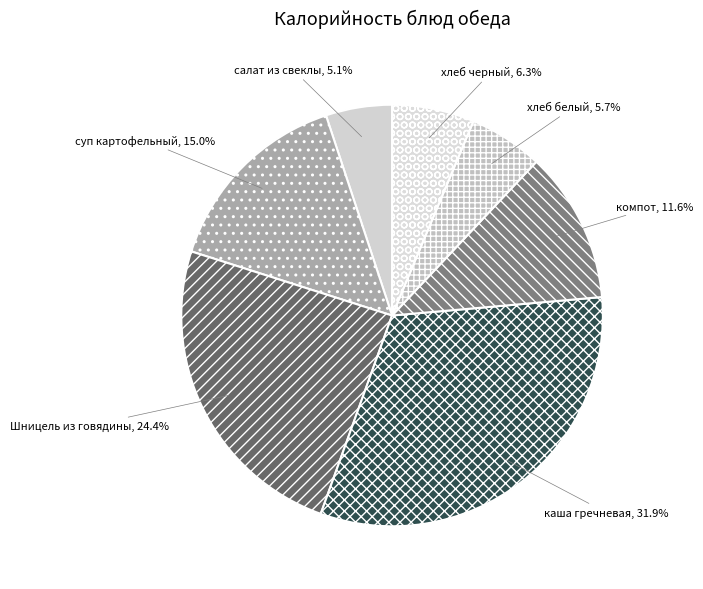

Approximately how many times larger is the value at салат из свеклы compared to компот?

0.4